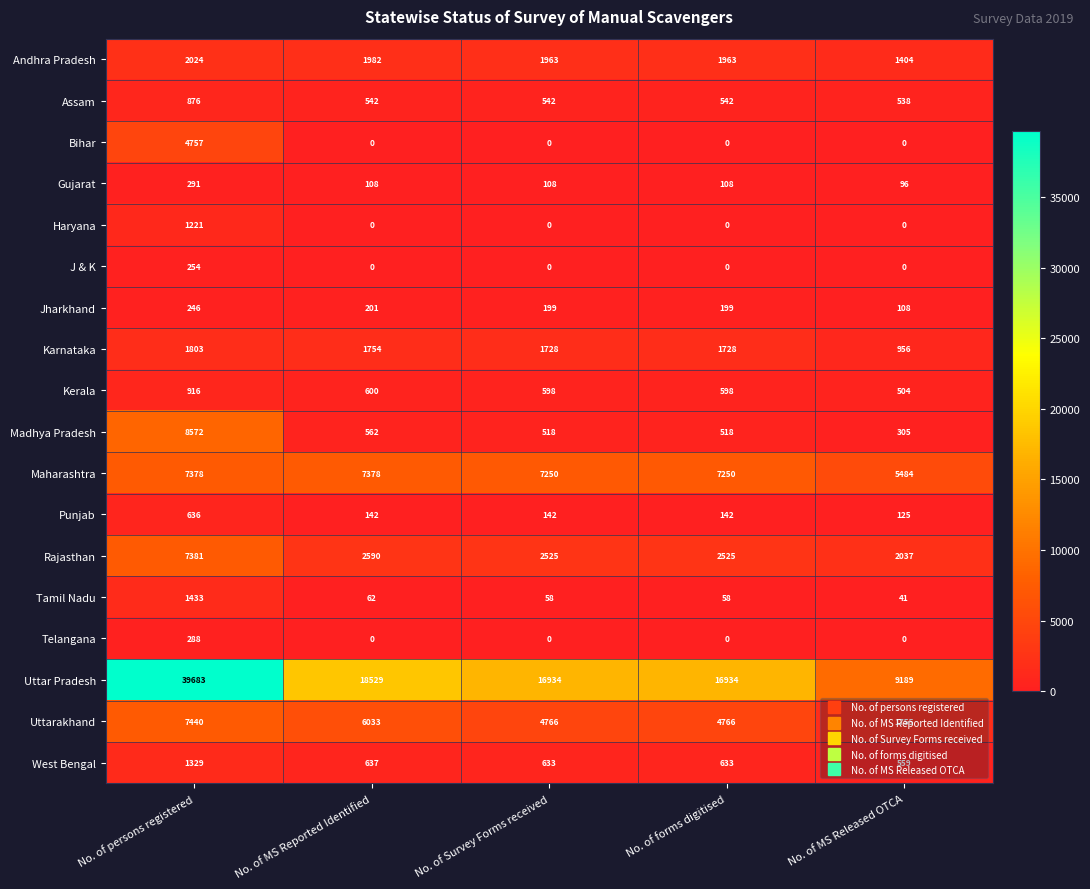

At which category is the sum across all series the highest?

No. of persons registered